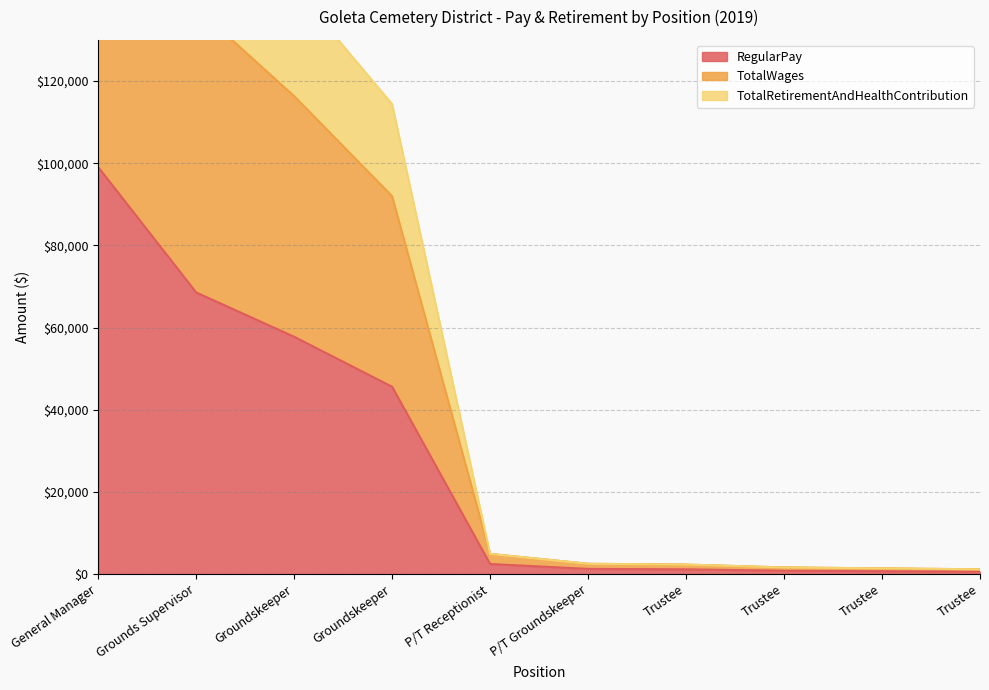

At Trustee, list the series in order from largest to smallest.

TotalWages, TotalRetirementAndHealthContribution, RegularPay